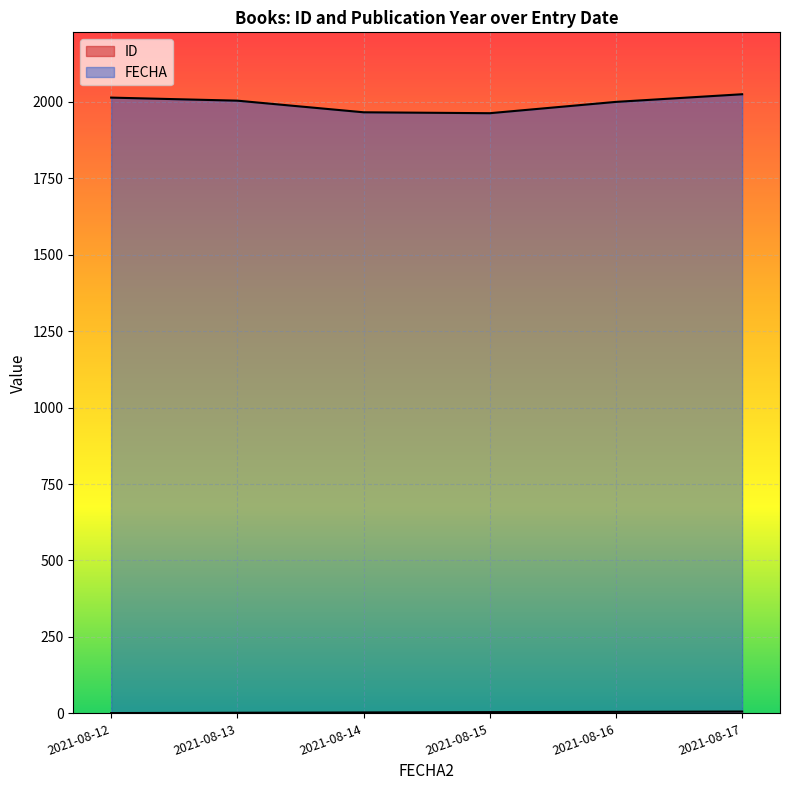

Which category has the lowest value across all series?

2021-08-12